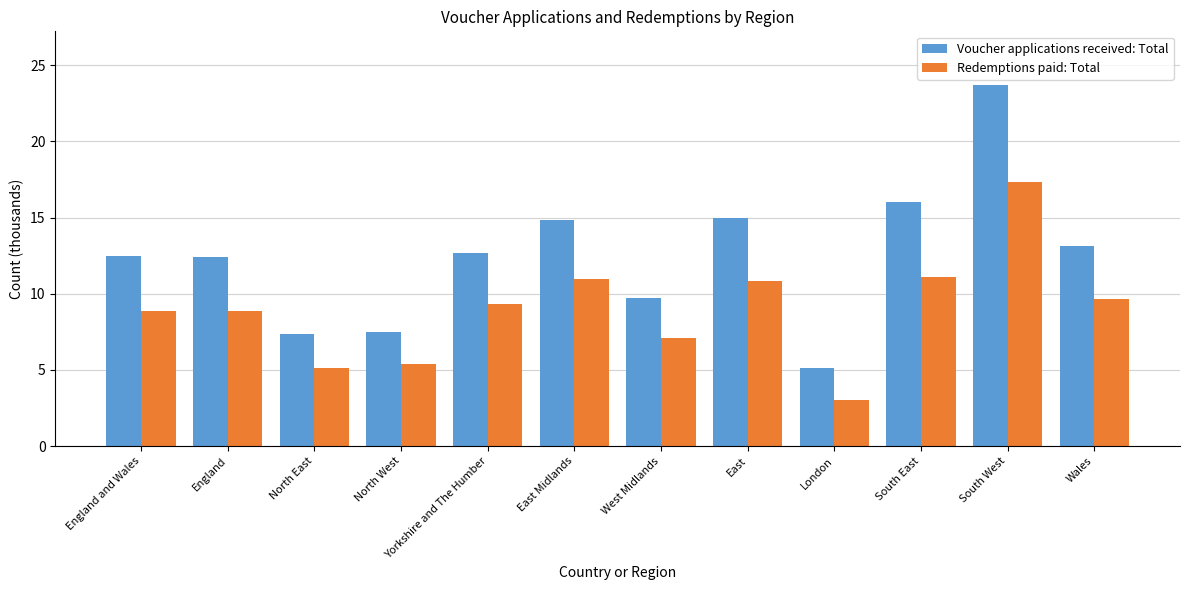

Between England and West Midlands, which series saw the biggest shift?

Voucher applications received: Total